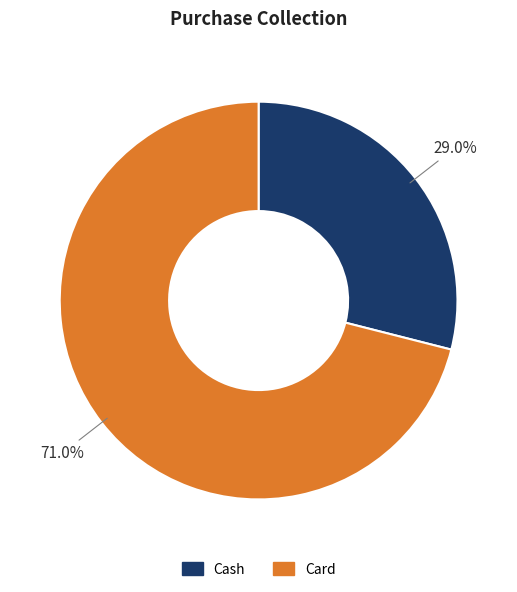

Rank the categories by value from highest to lowest.

Card, Cash